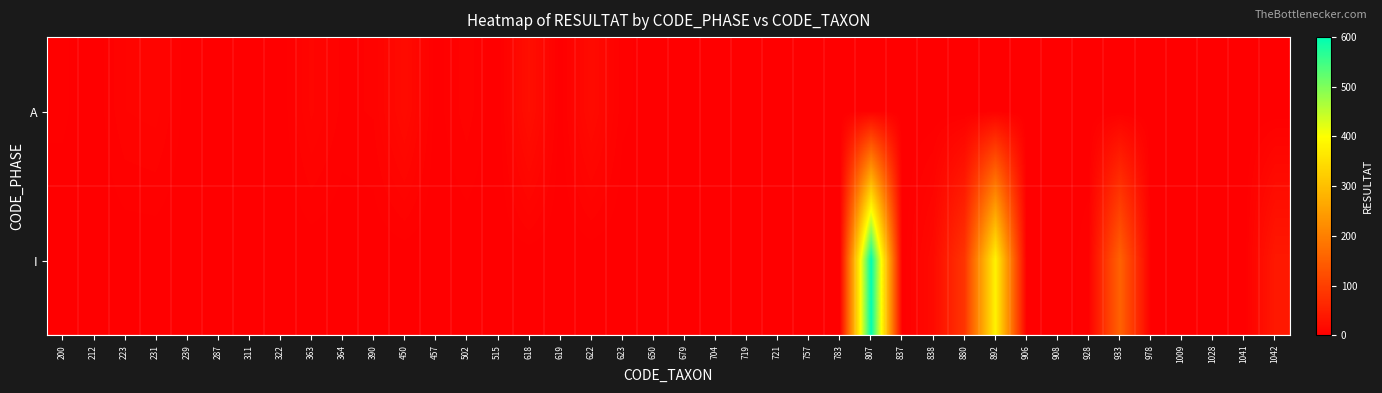

Which category has the highest value across all series?

807